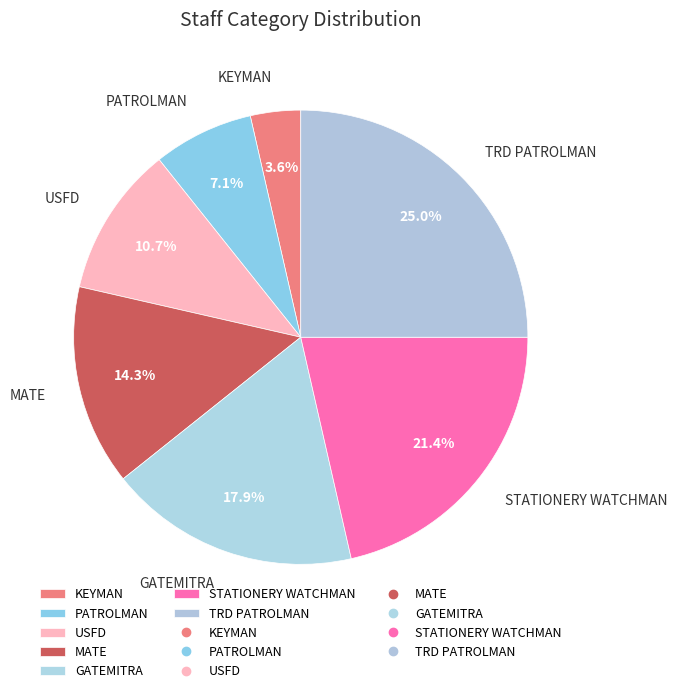

Rank the categories by value from lowest to highest.

KEYMAN, PATROLMAN, USFD, MATE, GATEMITRA, STATIONERY WATCHMAN, TRD PATROLMAN